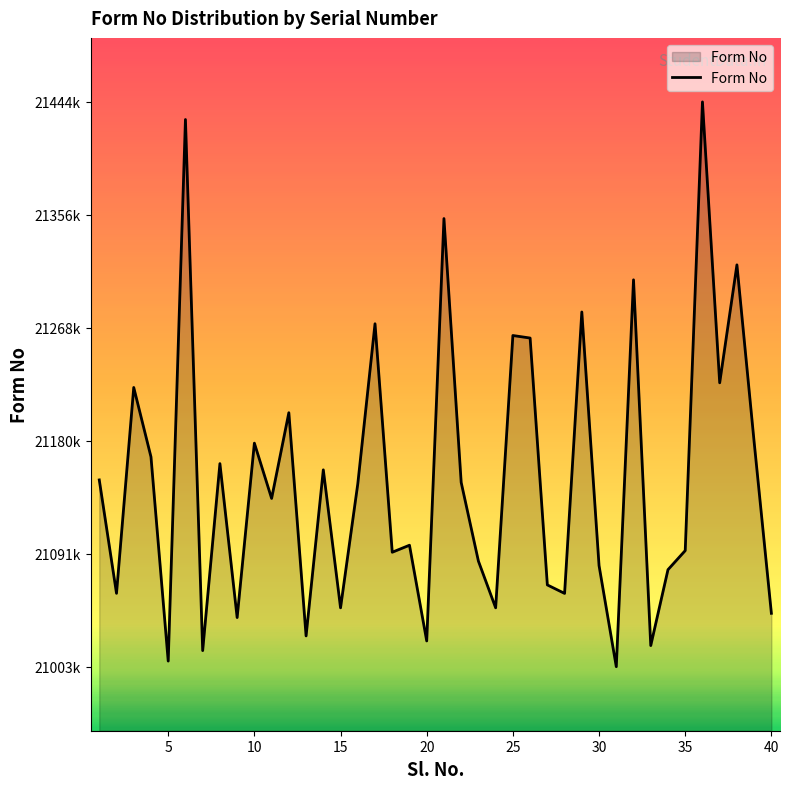

Does the chart display data point markers on the line(s)?

No